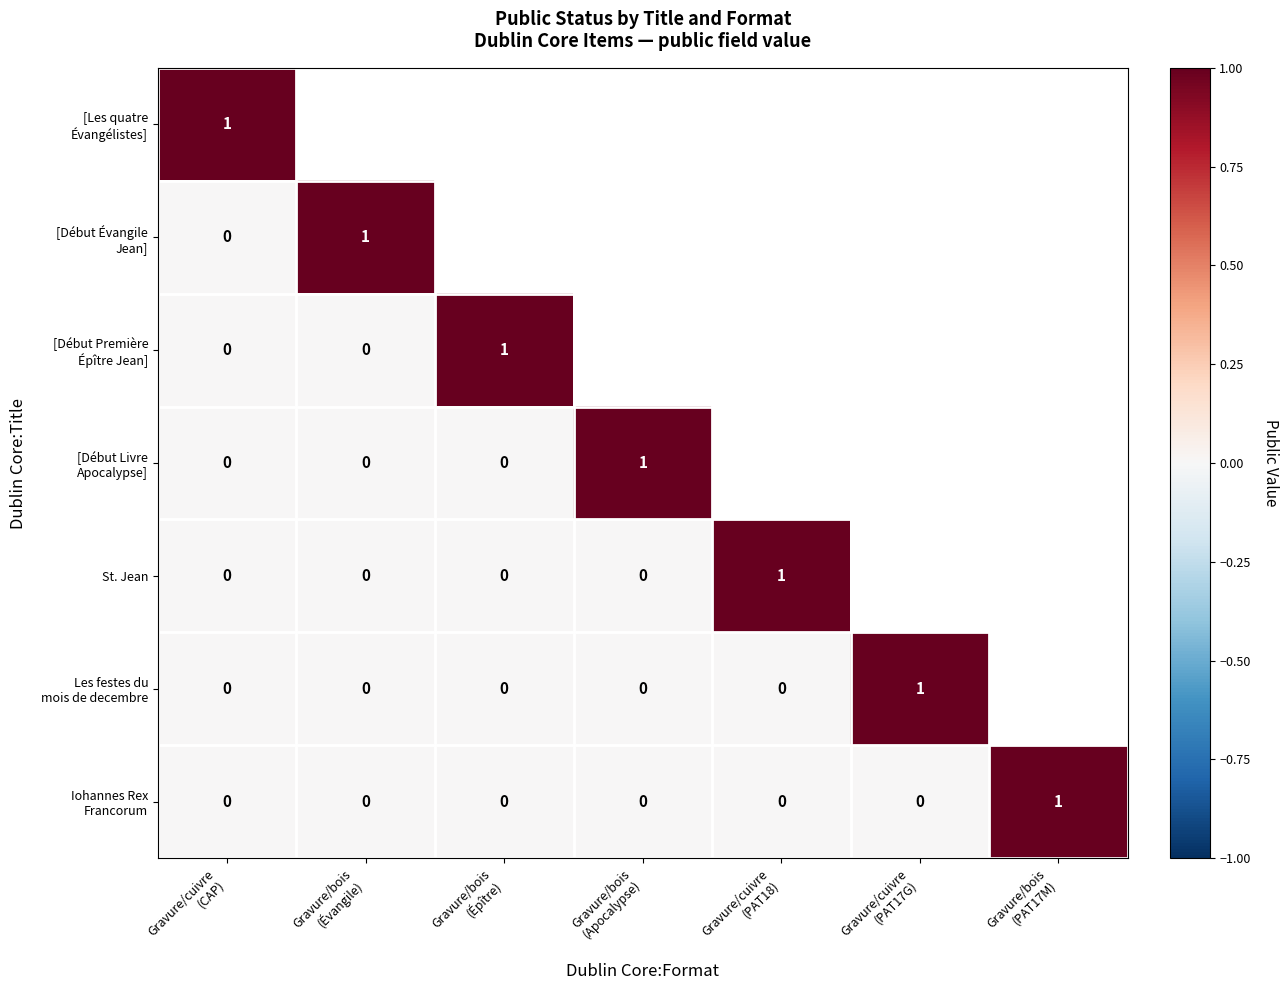

Which category has the lowest value across all series?

Gravure/cuivre
(CAP)